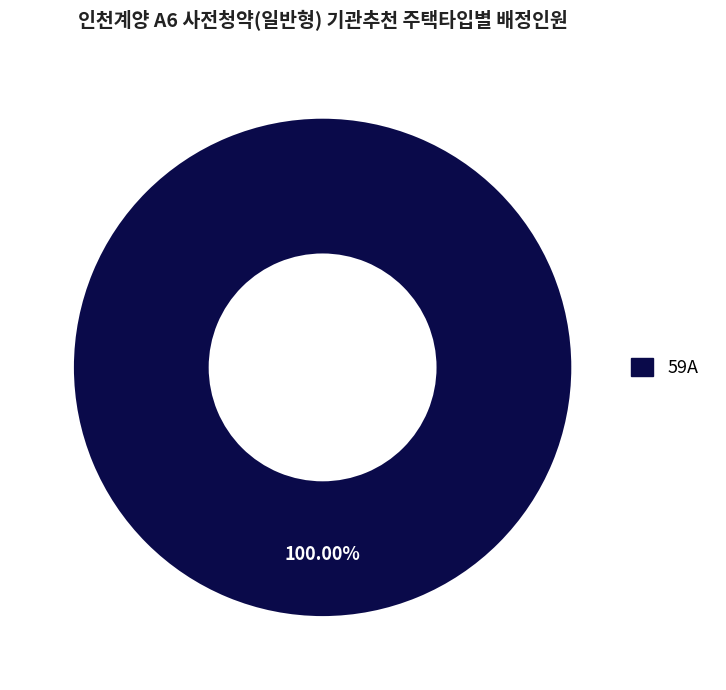

Is there any slice that represents more than half of the pie?

Yes